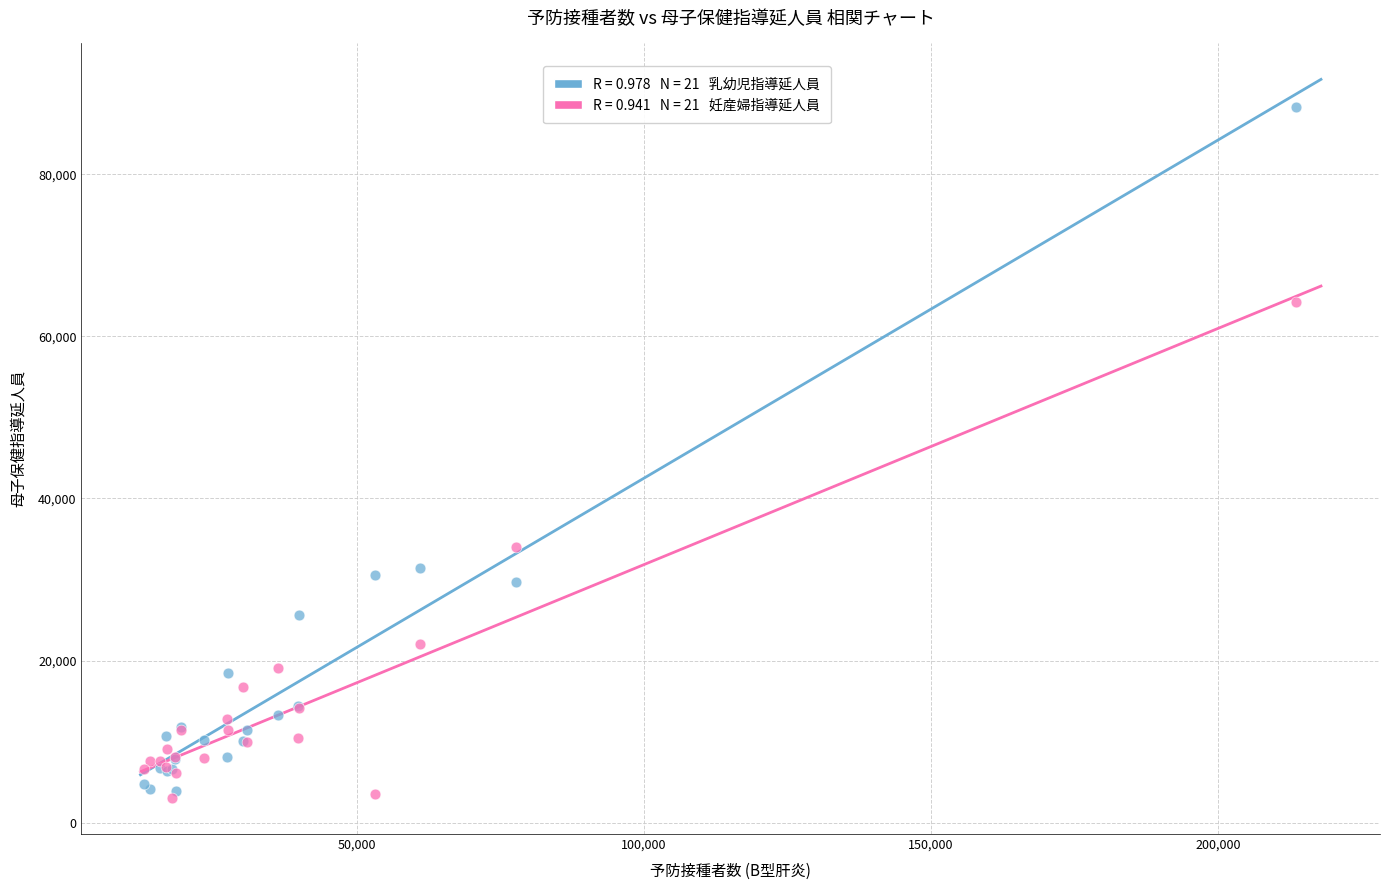

Across all series, what Y value is closest to 45638?

34004